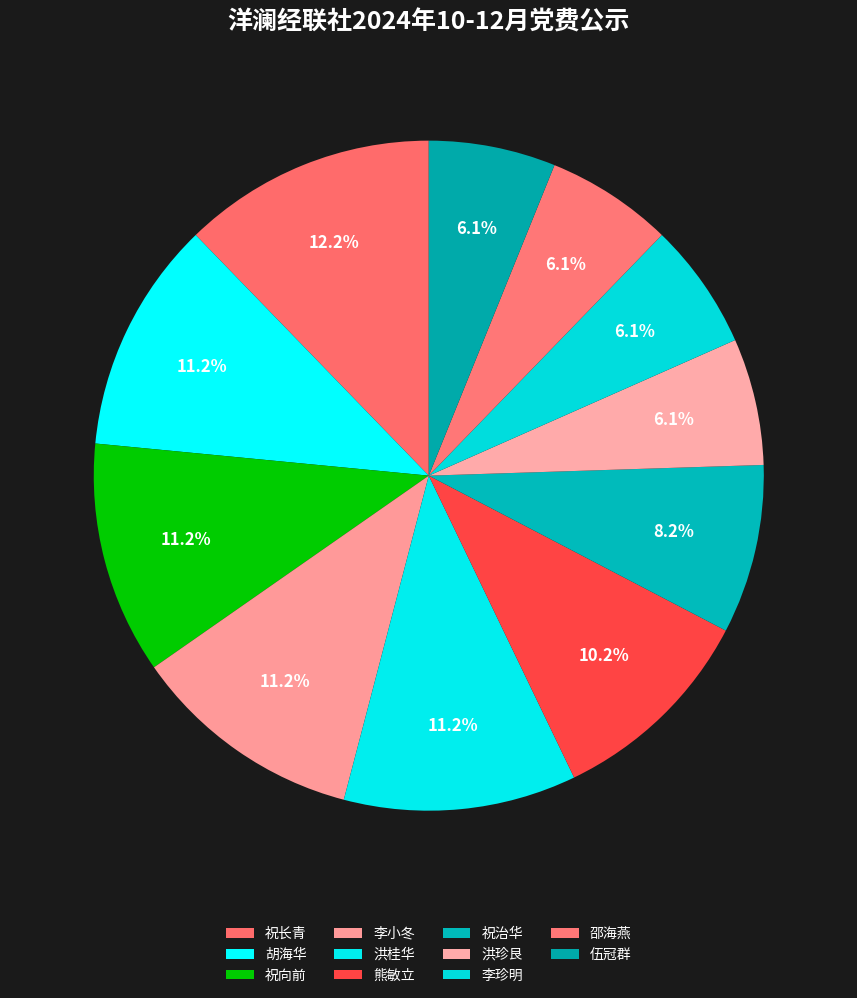

True or false: 祝向前 accounts for 1% of the total.

False